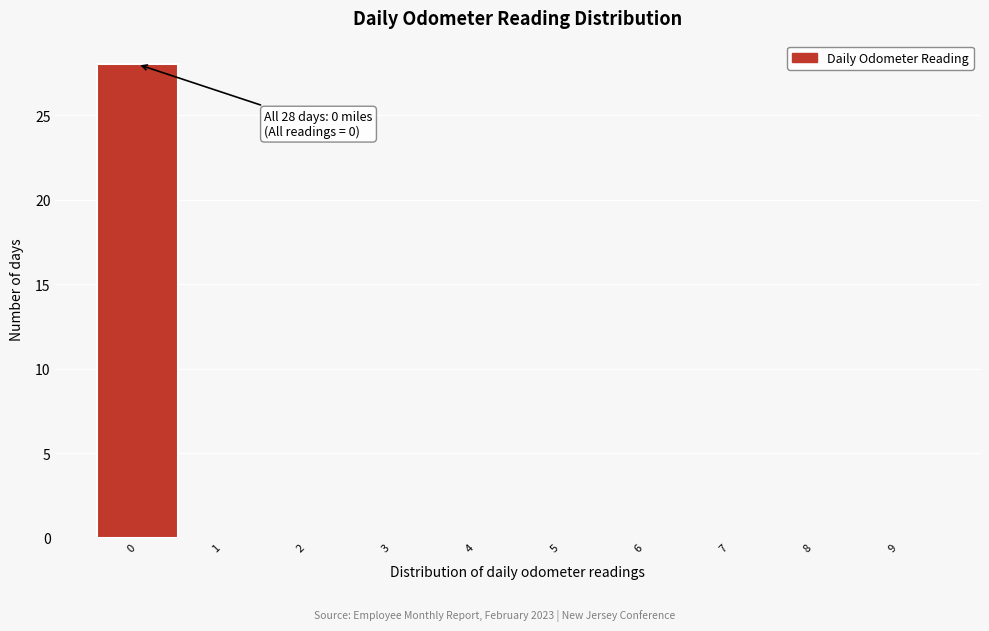

Over which range of the x-axis is the bar tallest?

-0.5 to 0.5